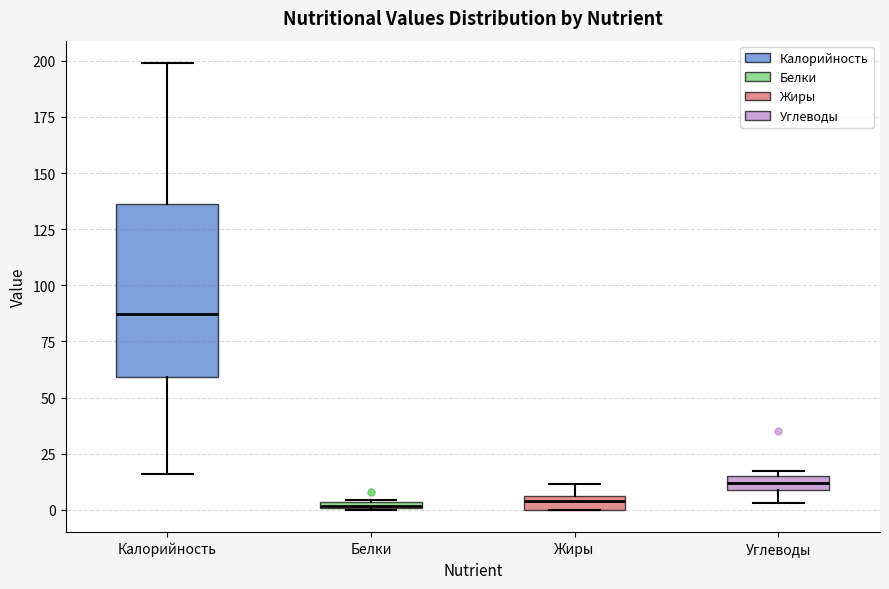

Comparing the boxes themselves (not the whiskers), which one is the tallest?

Калорийность